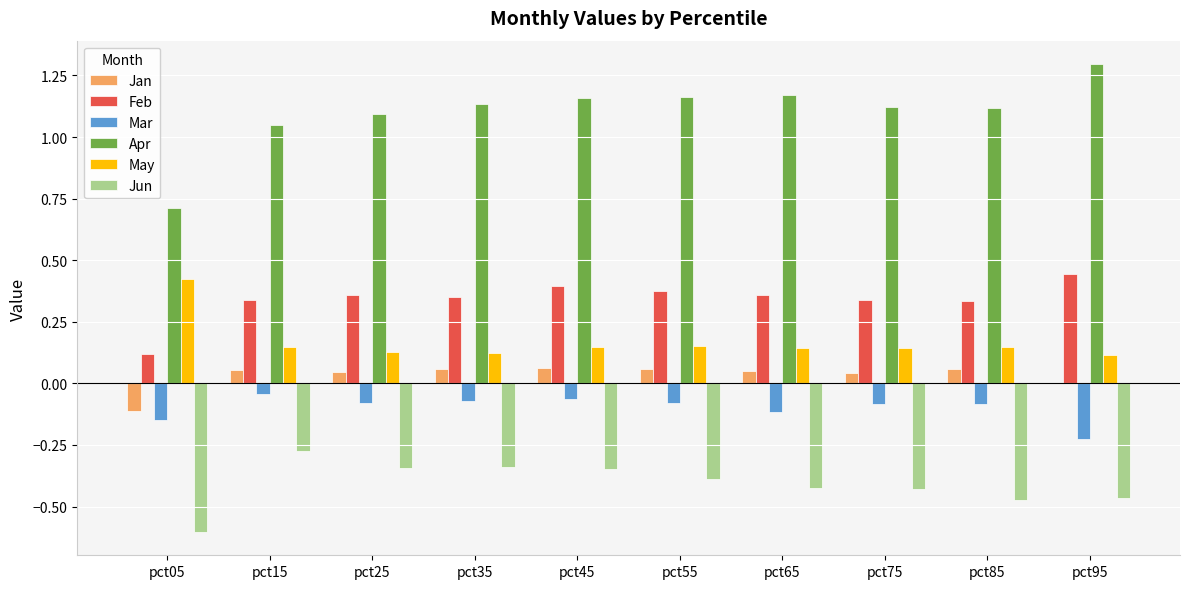

Is the value of Apr at pct75 greater than the value of Jan at pct95?

Yes